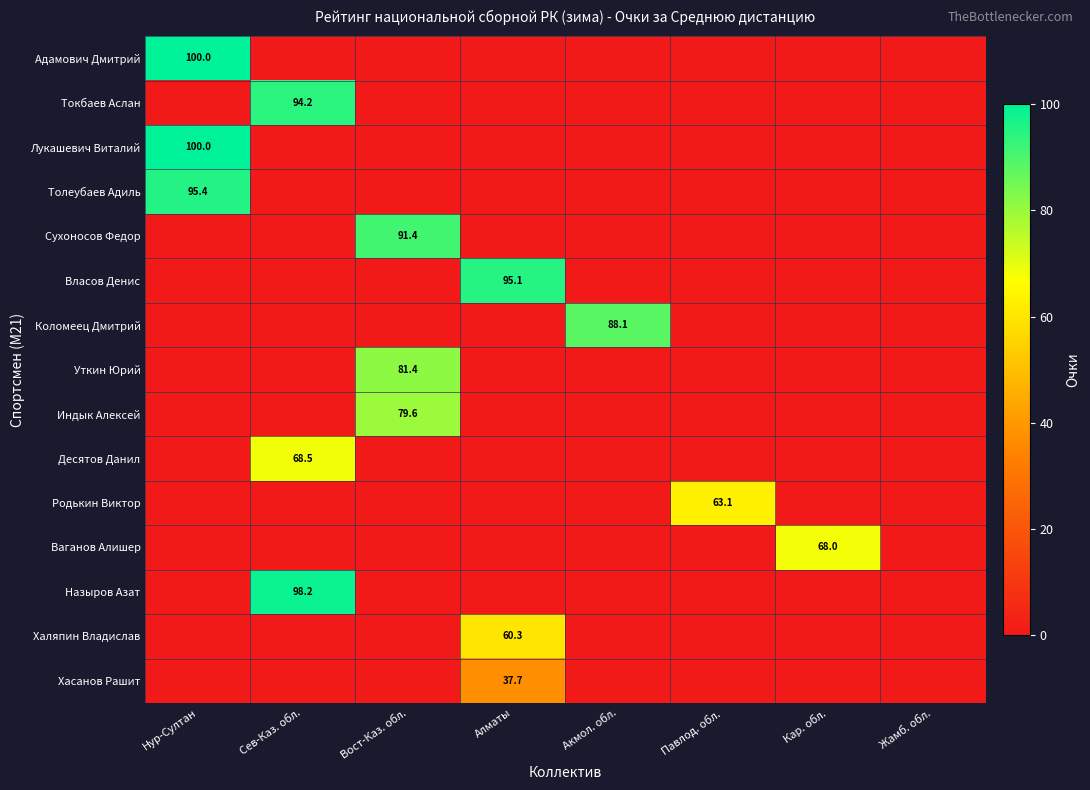

What is the total value across all series at Нур-Султан?

295.4